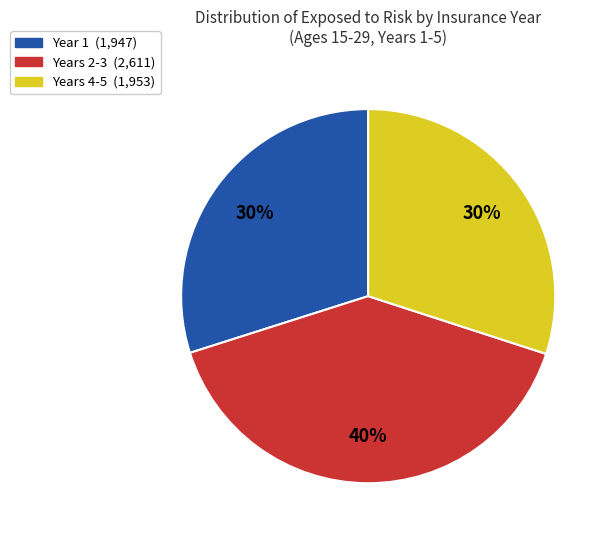

Is there any slice that represents more than half of the pie?

No